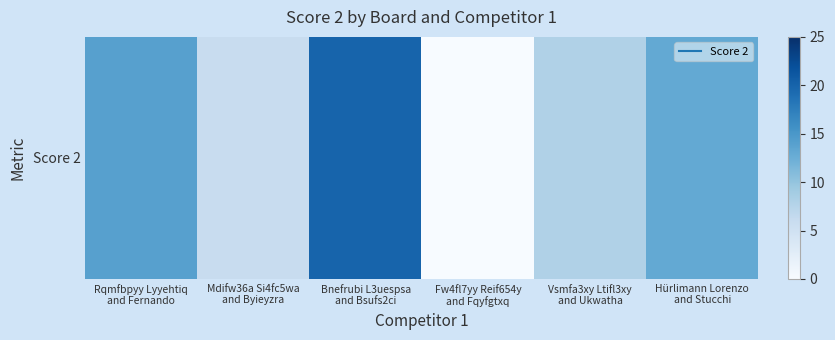

Reading left to right, what are all the values shown in this chart?

14	6	20	0	8	13